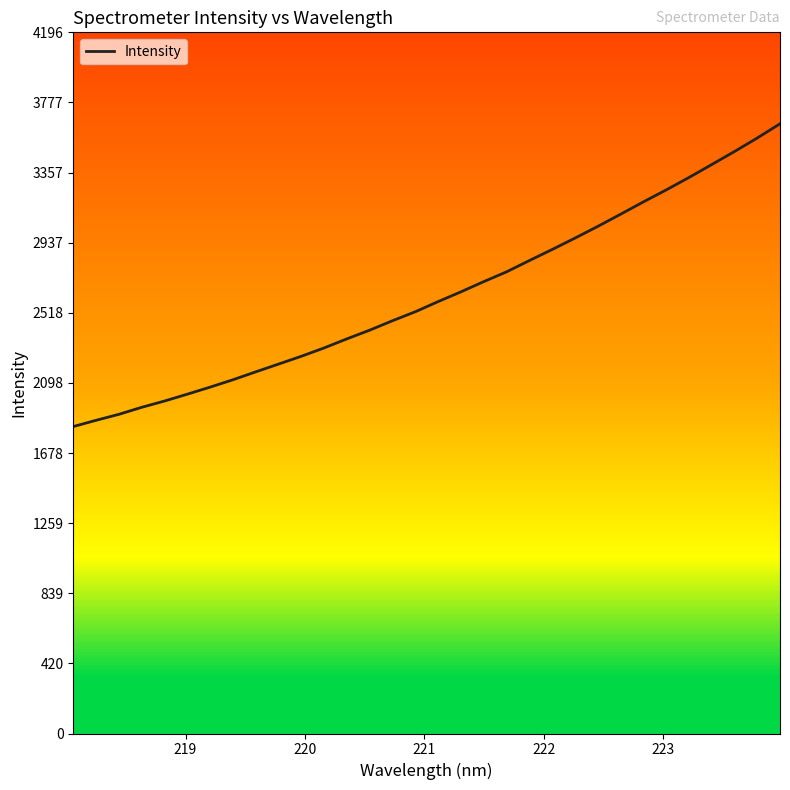

What is the minimum value shown in the chart?

1837.0